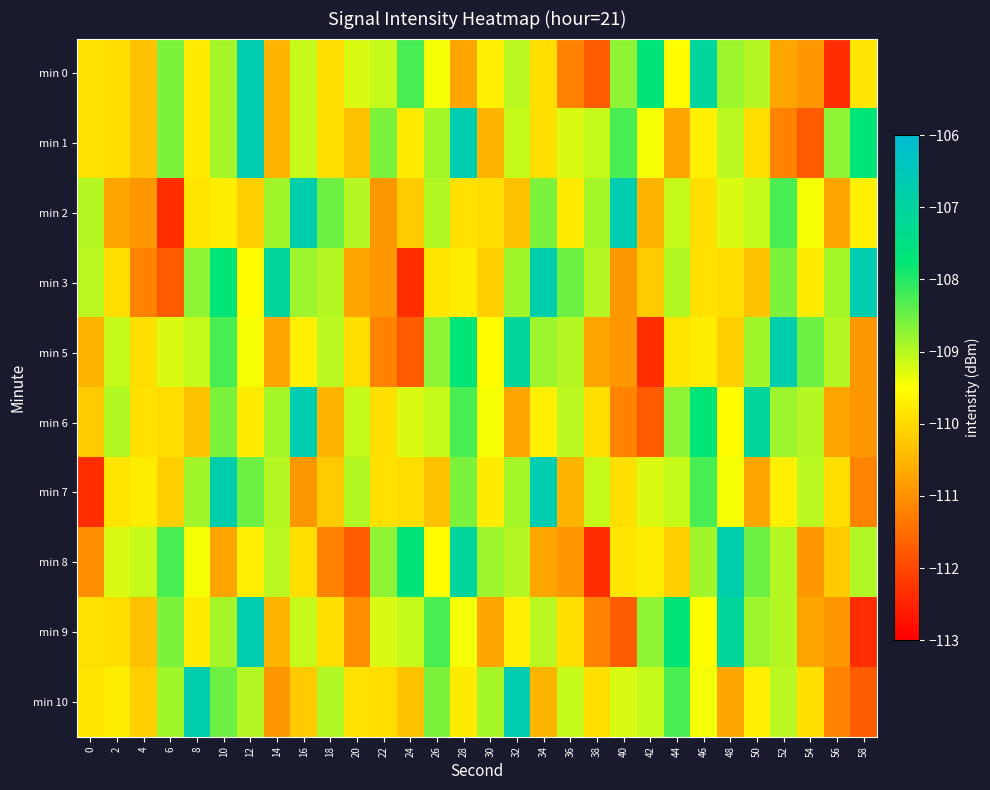

Reading left to right, transcribe all the data shown in this chart.

min 0: 0=-109.9	2=-109.9	4=-110.3	6=-108.6	8=-109.7	10=-108.9	12=-106.7	14=-110.5	16=-109.1	18=-109.9	20=-109.2	22=-109.1	24=-108.3	26=-109.4	28=-110.7	30=-109.7	32=-109.0	34=-109.9	36=-111.2	38=-111.7	40=-108.7	42=-107.7	44=-109.5	46=-107.0	48=-108.8	50=-109.0	52=-110.7	54=-110.9	56=-112.4	58=-109.9
min 1: 0=-109.9	2=-109.9	4=-110.3	6=-108.6	8=-109.7	10=-108.9	12=-106.7	14=-110.5	16=-109.1	18=-109.9	20=-110.3	22=-108.6	24=-109.7	26=-108.9	28=-106.7	30=-110.5	32=-109.1	34=-109.9	36=-109.2	38=-109.1	40=-108.3	42=-109.4	44=-110.7	46=-109.7	48=-109.0	50=-109.9	52=-111.2	54=-111.7	56=-108.7	58=-107.7
min 2: 0=-109.0	2=-110.7	4=-110.9	6=-112.4	8=-109.9	10=-109.7	12=-110.1	14=-108.9	16=-106.7	18=-108.5	20=-109.0	22=-110.9	24=-110.2	26=-109.0	28=-109.9	30=-109.9	32=-110.3	34=-108.6	36=-109.7	38=-108.9	40=-106.7	42=-110.5	44=-109.1	46=-109.9	48=-109.2	50=-109.1	52=-108.3	54=-109.4	56=-110.7	58=-109.7
min 3: 0=-109.0	2=-109.9	4=-111.2	6=-111.7	8=-108.7	10=-107.7	12=-109.5	14=-107.0	16=-108.8	18=-109.0	20=-110.7	22=-110.9	24=-112.4	26=-109.9	28=-109.7	30=-110.1	32=-108.9	34=-106.7	36=-108.5	38=-109.0	40=-110.9	42=-110.2	44=-109.0	46=-109.9	48=-109.9	50=-110.3	52=-108.6	54=-109.7	56=-108.9	58=-106.7
min 5: 0=-110.5	2=-109.1	4=-109.9	6=-109.2	8=-109.1	10=-108.3	12=-109.4	14=-110.7	16=-109.7	18=-109.0	20=-109.9	22=-111.2	24=-111.7	26=-108.7	28=-107.7	30=-109.5	32=-107.0	34=-108.8	36=-109.0	38=-110.7	40=-110.9	42=-112.4	44=-109.9	46=-109.7	48=-110.1	50=-108.9	52=-106.7	54=-108.5	56=-109.0	58=-110.9
min 6: 0=-110.2	2=-109.0	4=-109.9	6=-109.9	8=-110.3	10=-108.6	12=-109.7	14=-108.9	16=-106.7	18=-110.5	20=-109.1	22=-109.9	24=-109.2	26=-109.1	28=-108.3	30=-109.4	32=-110.7	34=-109.7	36=-109.0	38=-109.9	40=-111.2	42=-111.7	44=-108.7	46=-107.7	48=-109.5	50=-107.0	52=-108.8	54=-109.0	56=-110.7	58=-110.9
min 7: 0=-112.4	2=-109.9	4=-109.7	6=-110.1	8=-108.9	10=-106.7	12=-108.5	14=-109.0	16=-110.9	18=-110.2	20=-109.0	22=-109.9	24=-109.9	26=-110.3	28=-108.6	30=-109.7	32=-108.9	34=-106.7	36=-110.5	38=-109.1	40=-109.9	42=-109.2	44=-109.1	46=-108.3	48=-109.4	50=-110.7	52=-109.7	54=-109.0	56=-109.9	58=-111.2
min 8: 0=-111.0	2=-109.2	4=-109.1	6=-108.3	8=-109.4	10=-110.7	12=-109.7	14=-109.0	16=-109.9	18=-111.2	20=-111.7	22=-108.7	24=-107.7	26=-109.5	28=-107.0	30=-108.8	32=-109.0	34=-110.7	36=-110.9	38=-112.4	40=-109.9	42=-109.7	44=-110.1	46=-108.9	48=-106.7	50=-108.5	52=-109.0	54=-110.9	56=-110.2	58=-109.0
min 9: 0=-109.9	2=-109.9	4=-110.3	6=-108.6	8=-109.7	10=-108.9	12=-106.7	14=-110.5	16=-109.1	18=-109.9	20=-111.0	22=-109.2	24=-109.1	26=-108.3	28=-109.4	30=-110.7	32=-109.7	34=-109.0	36=-109.9	38=-111.2	40=-111.7	42=-108.7	44=-107.7	46=-109.5	48=-107.0	50=-108.8	52=-109.0	54=-110.7	56=-110.9	58=-112.4
min 10: 0=-109.9	2=-109.7	4=-110.1	6=-108.9	8=-106.7	10=-108.5	12=-109.0	14=-110.9	16=-110.2	18=-109.0	20=-109.9	22=-109.9	24=-110.3	26=-108.6	28=-109.7	30=-108.9	32=-106.7	34=-110.5	36=-109.1	38=-109.9	40=-109.2	42=-109.1	44=-108.3	46=-109.4	48=-110.7	50=-109.7	52=-109.0	54=-109.9	56=-111.2	58=-111.7